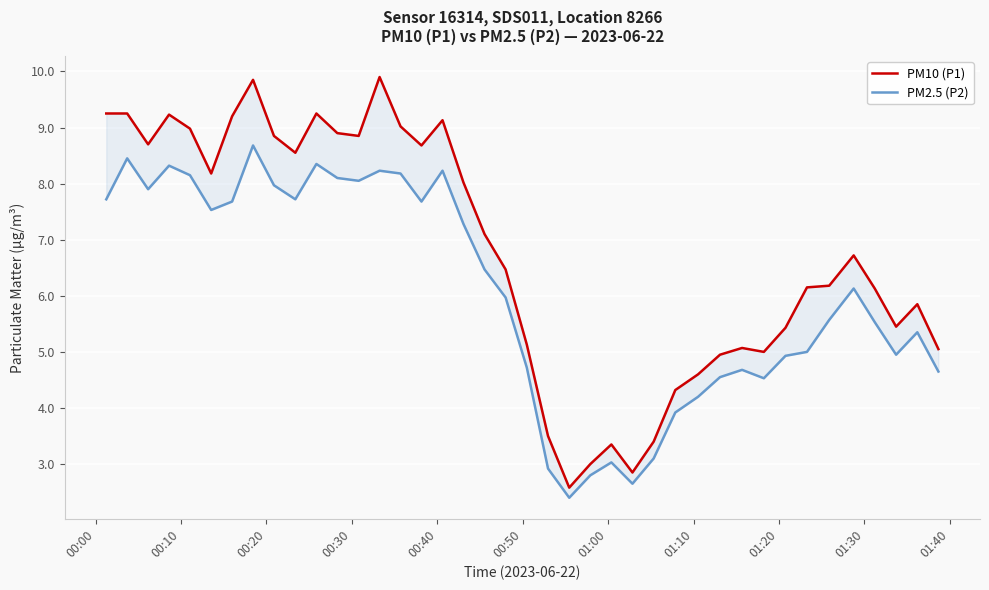

Rank the series by their maximum value, from highest to lowest.

PM10 (P1), PM2.5 (P2)